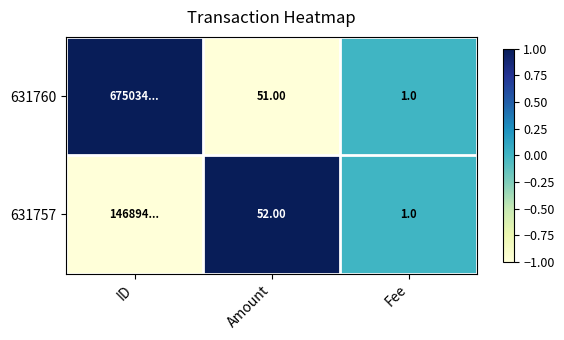

The 631760 series shows -0.3 at Amount. True or false?

False